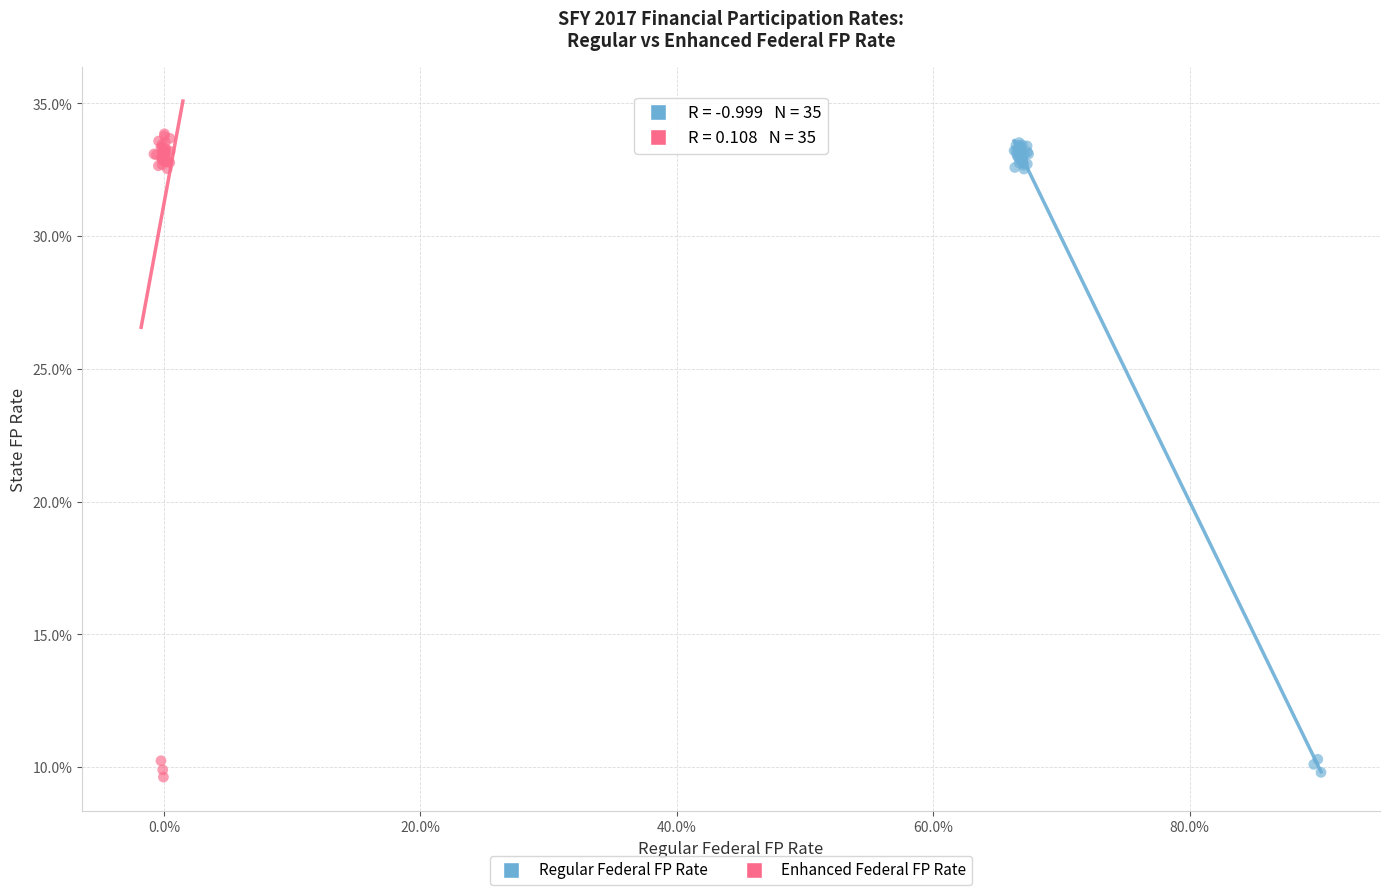

What are all the series names shown in the legend?

Regular Federal FP Rate, Enhanced Federal FP Rate